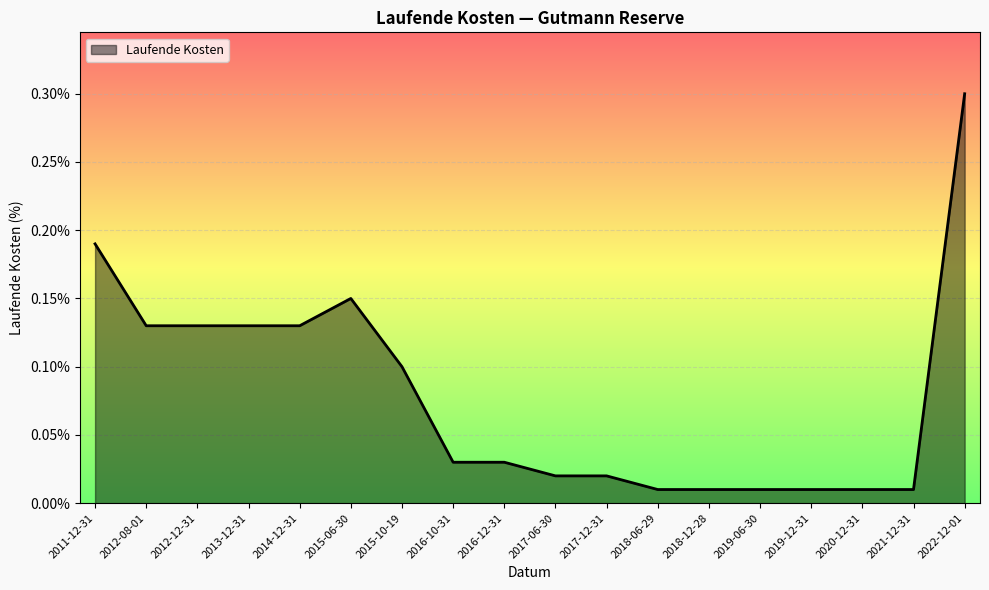

How many lines are shown in the chart?

1